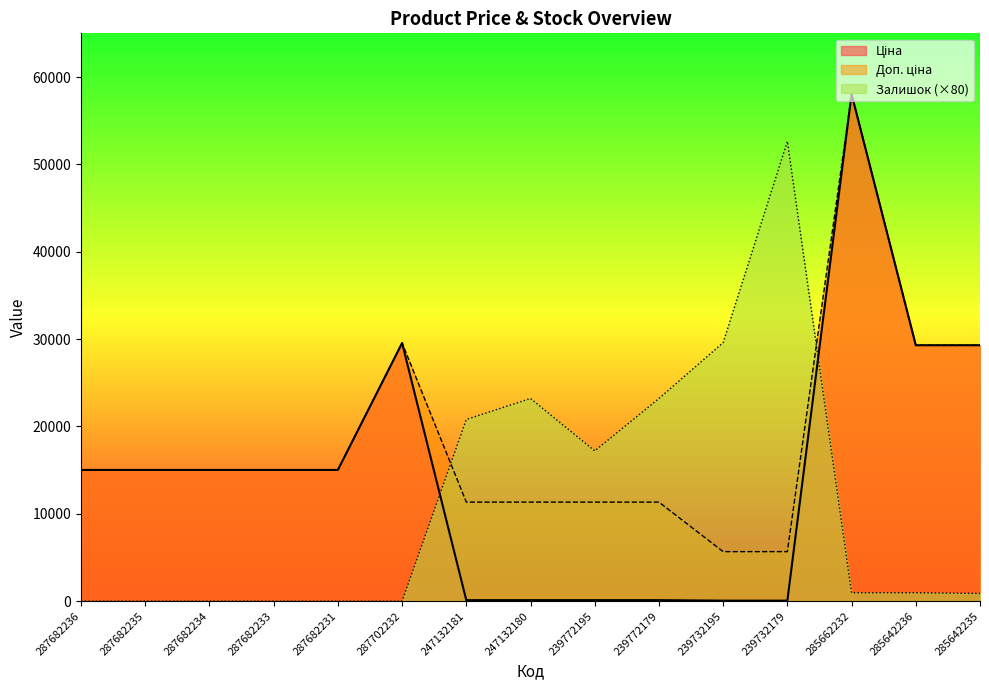

How many positive values does the Залишок series have?

9